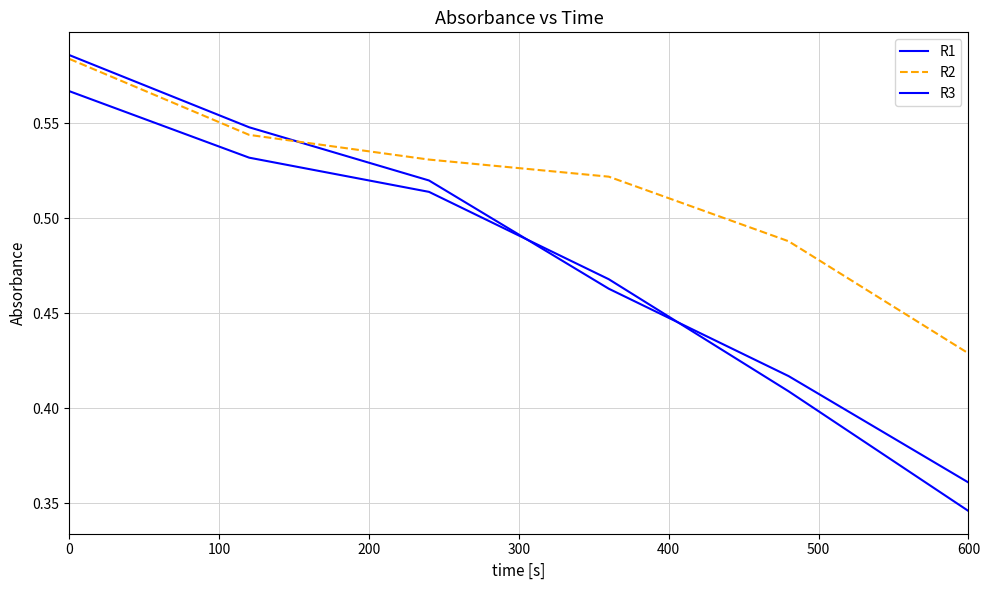

True or false: R3 has more than 1 points higher than both neighbors.

False